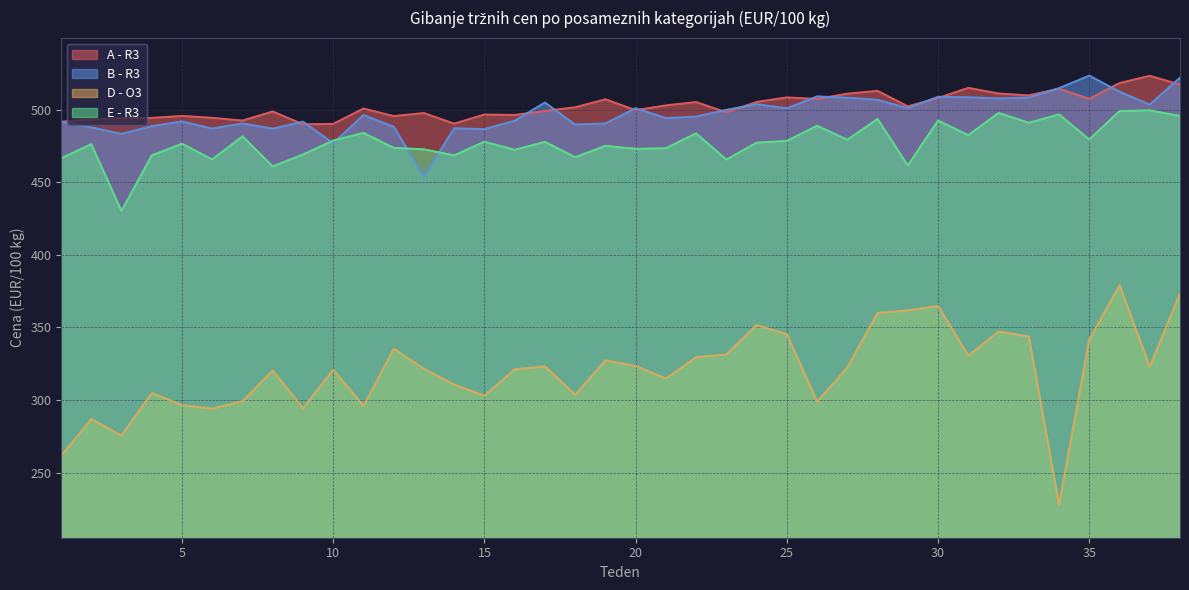

Which category has the lowest value in the A - R3 series?

9